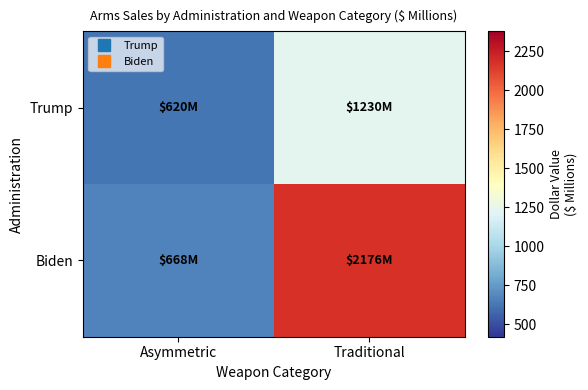

How many series are shown in this chart?

2